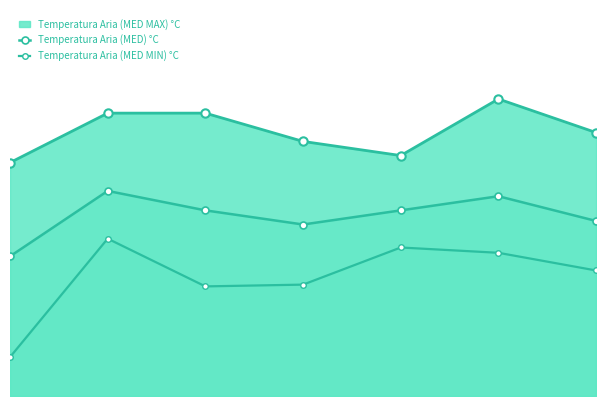

How many data points in Temperatura Aria (MED MIN) °C are above 7?

4